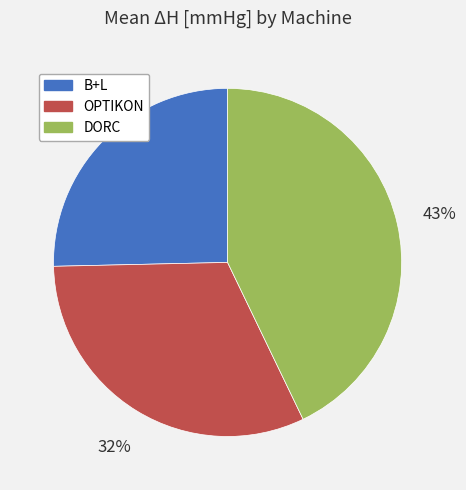

To the nearest percent, what is the combined percentage of OPTIKON and B+L?

57%